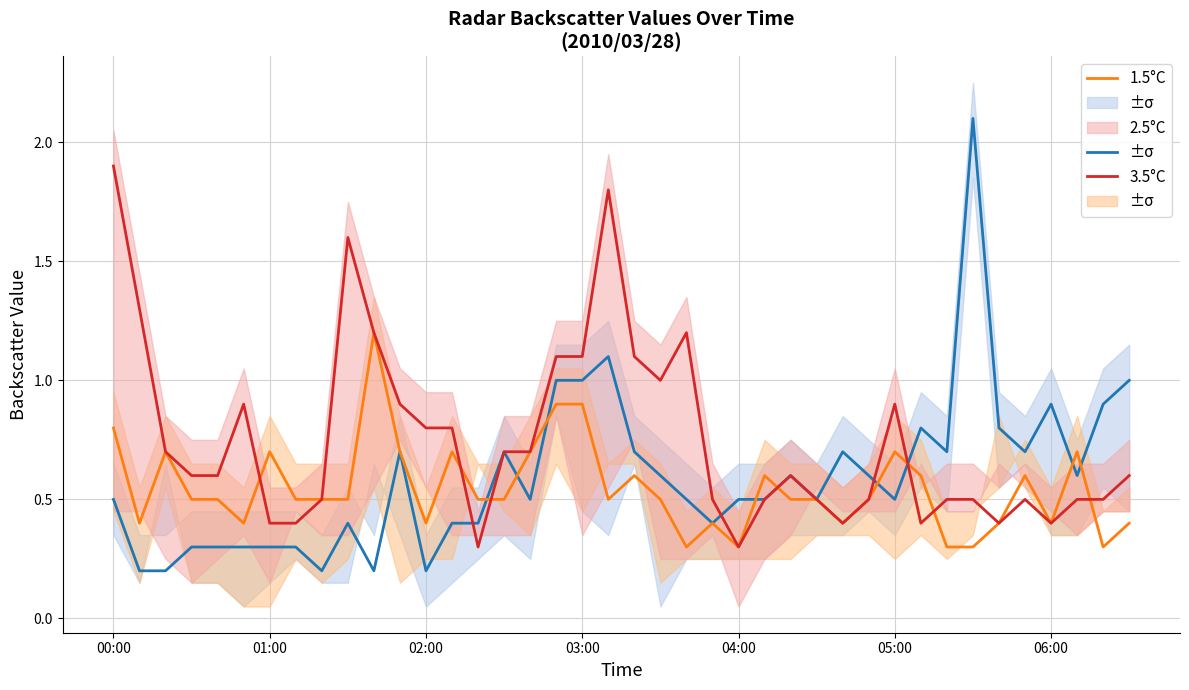

Between 22 and 35, which is larger?

35